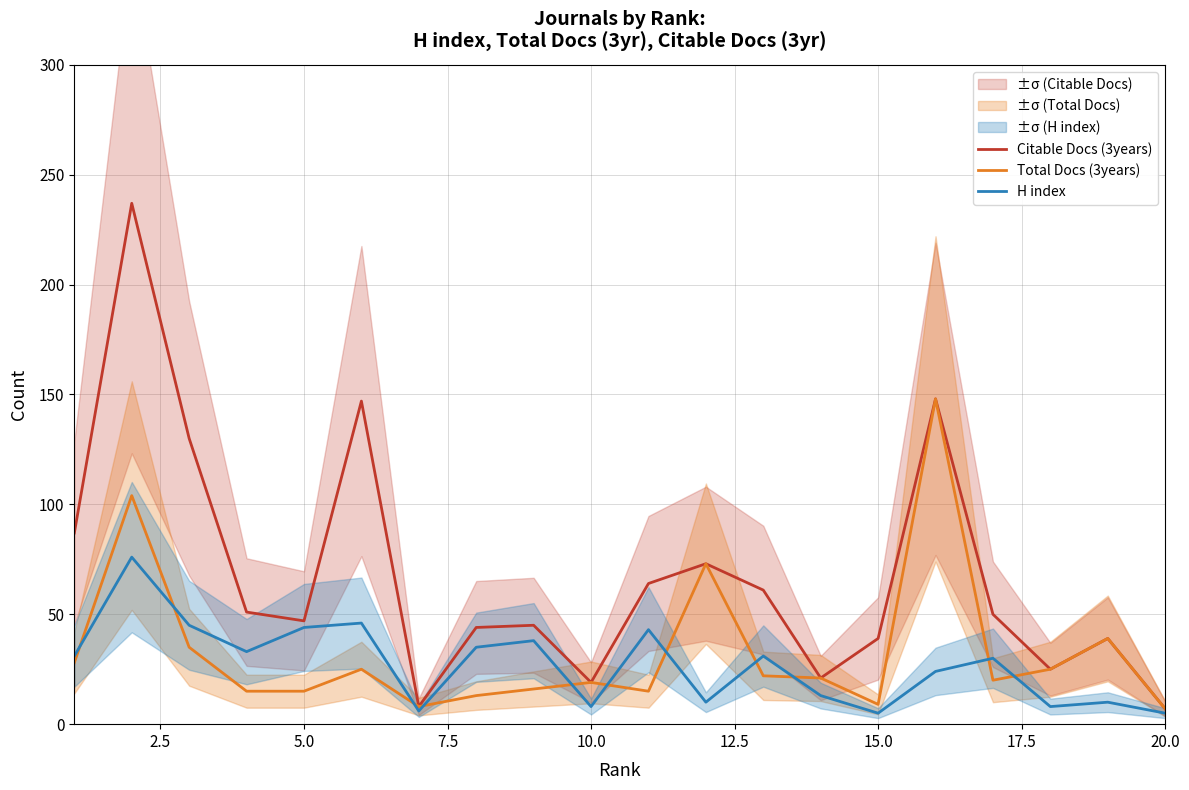

In H index, how many points are lower than both neighbors (excluding endpoints)?

6